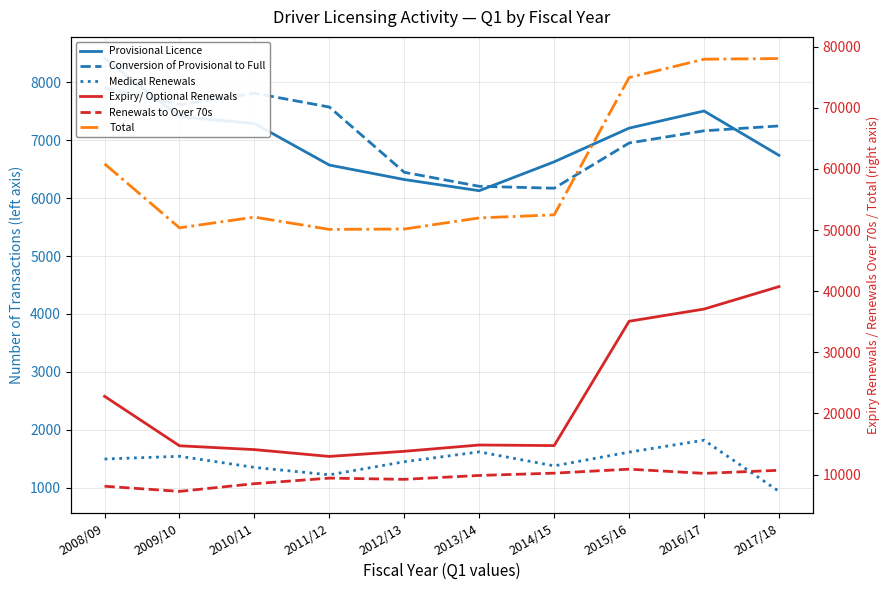

What is the label of the 10th point from the right?

2008/09